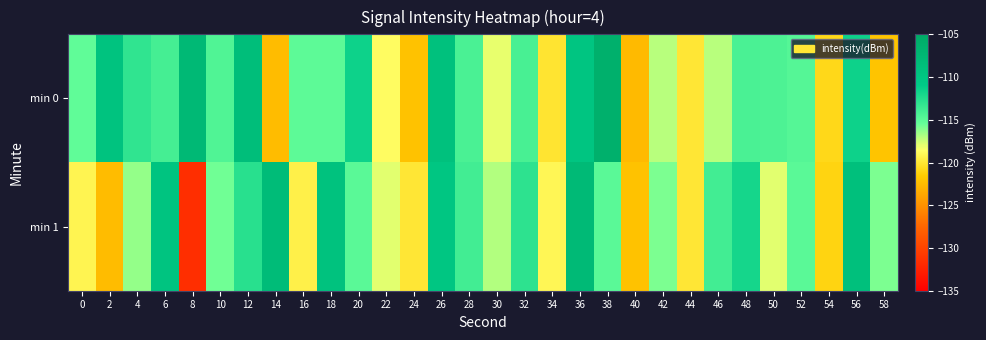

Which series has the widest spread of values?

min 1